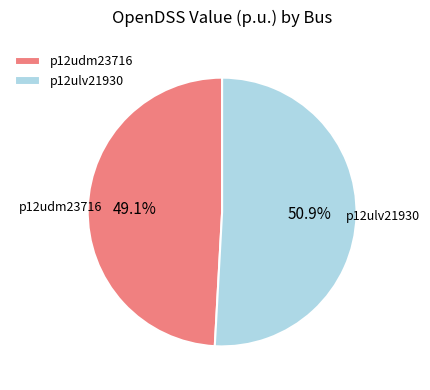

True or false: p12udm23716 accounts for 37% of the total.

False